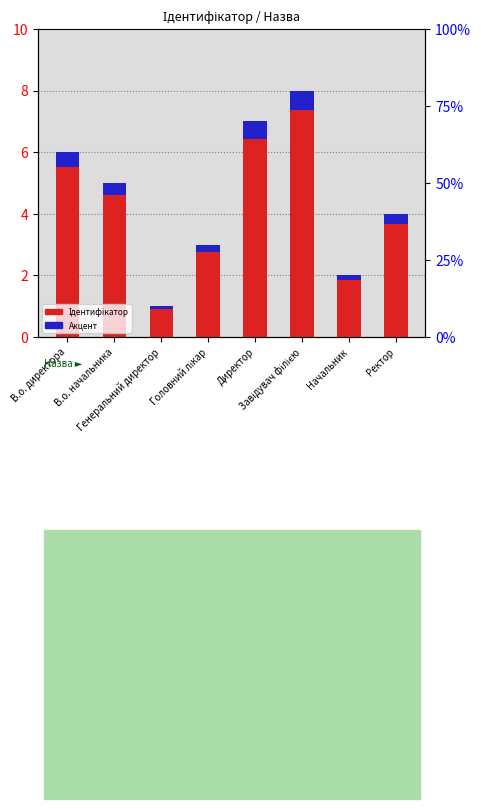

What value does the Акцент series have at В.о. начальника?

0.4